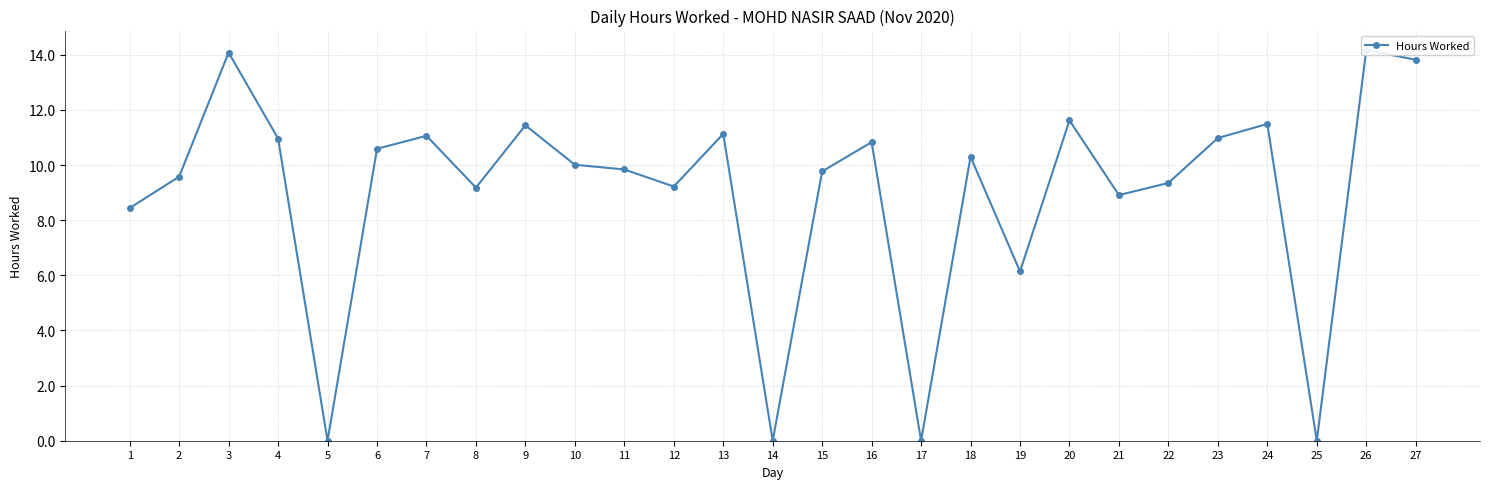

How many lines are shown in the chart?

1